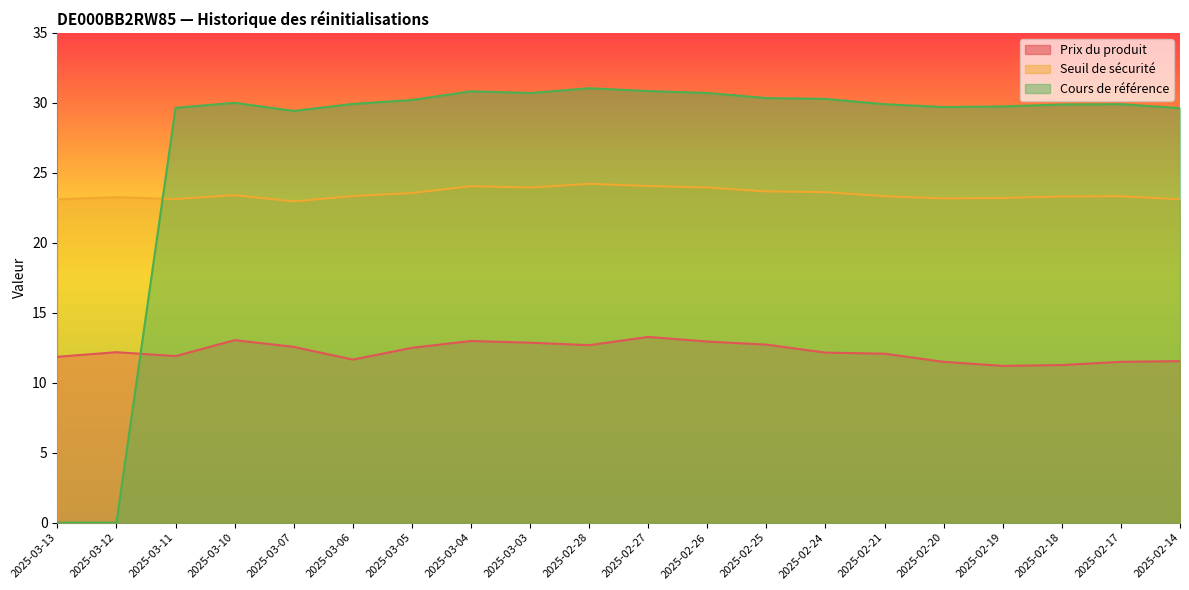

True or false: Cours de référence has more than 2 points higher than both neighbors.

True